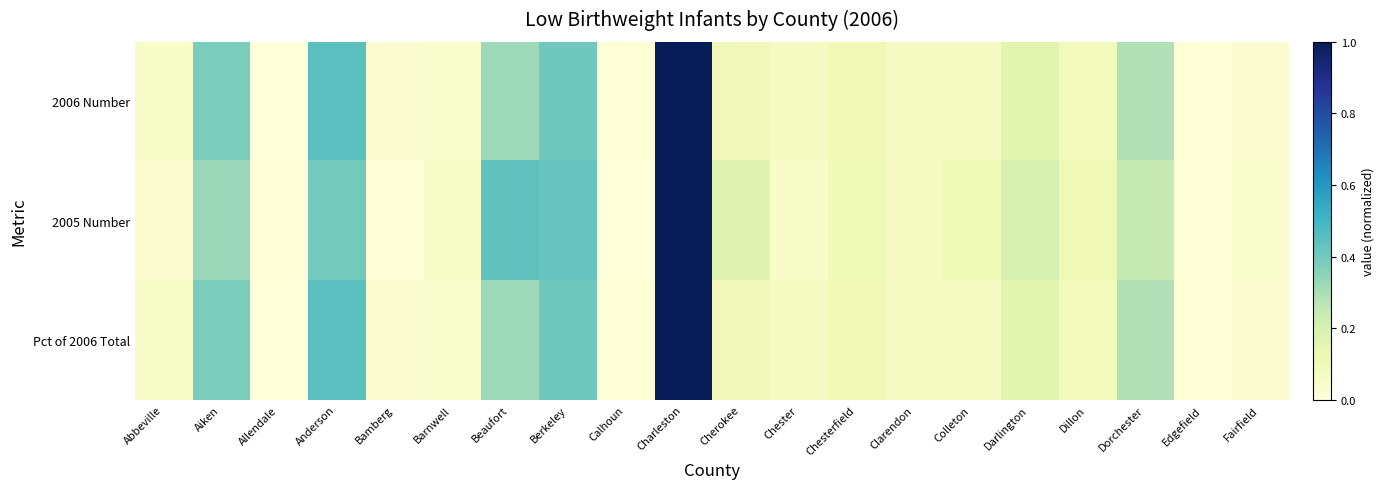

Between Chester and Fairfield, which is larger?

Chester